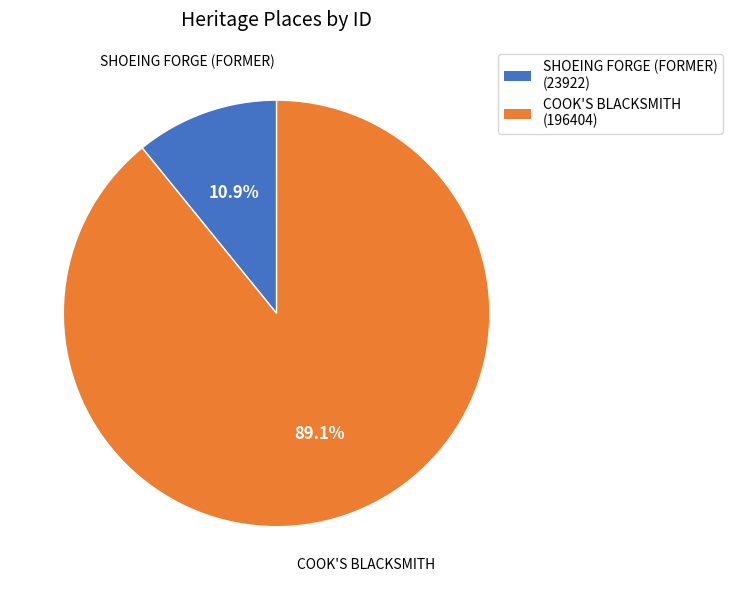

Which category accounts for the majority?

COOK'S BLACKSMITH